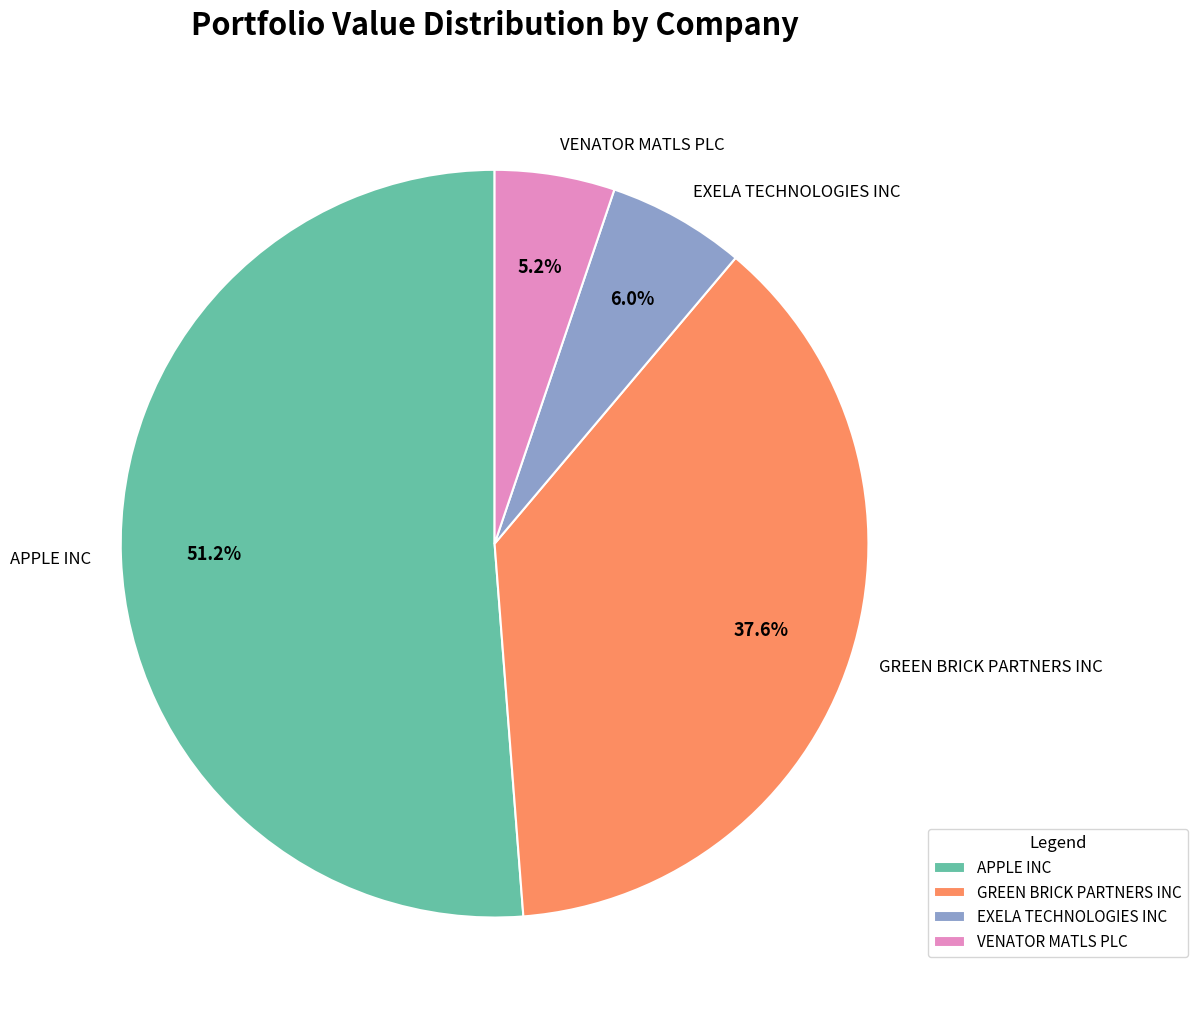

Between VENATOR MATLS PLC and APPLE INC, which is larger?

APPLE INC